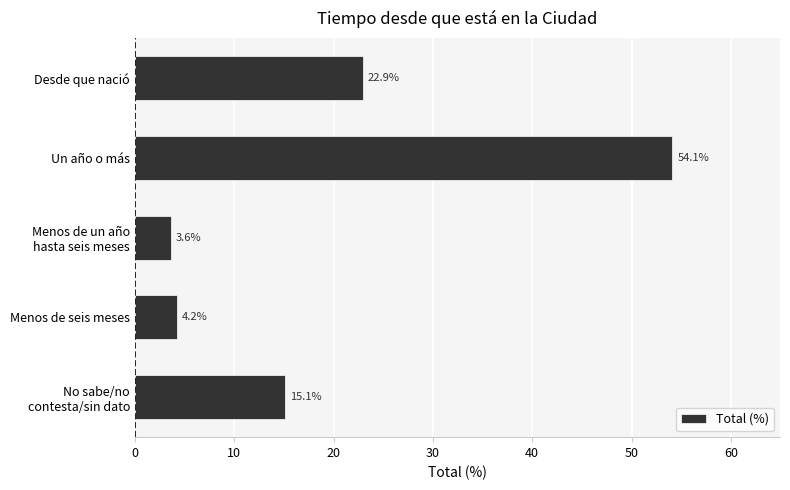

How many data points are above 15?

3